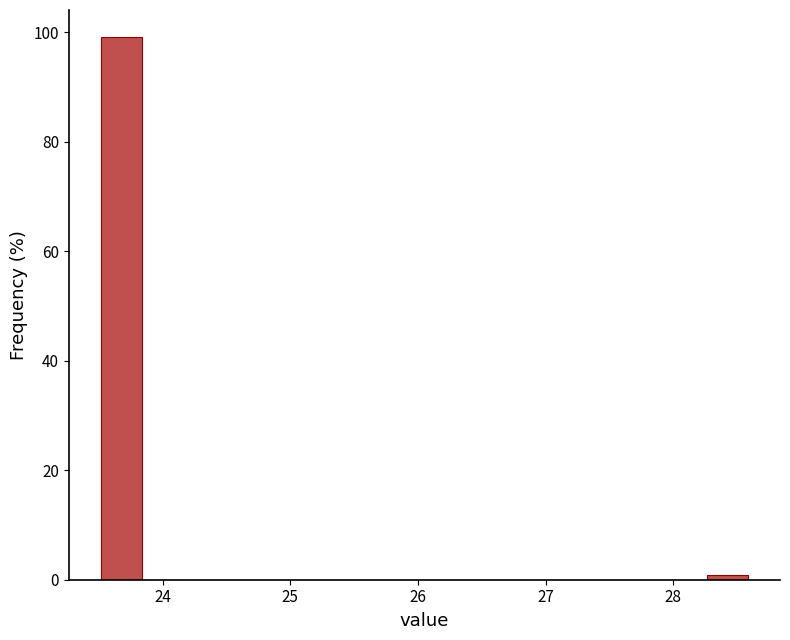

Around what value on the x-axis is the tallest bar? Give the approximate position of its centre, as read against the axis.

23.7